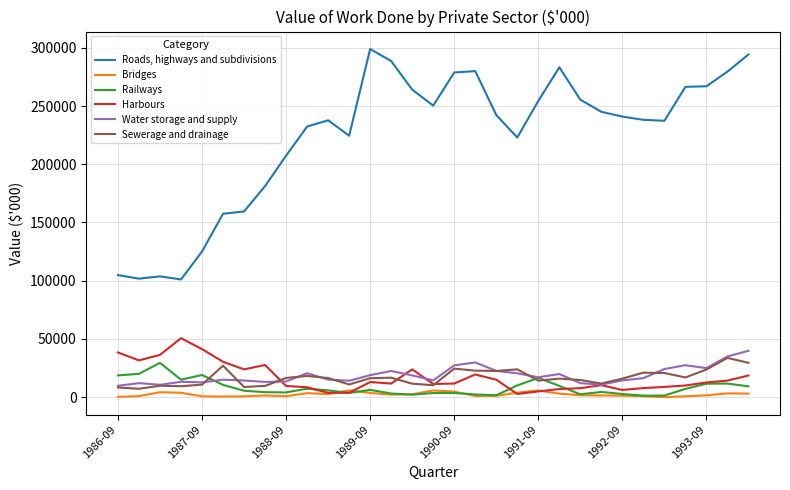

What is the highest value of the Water storage and supply series?

39857